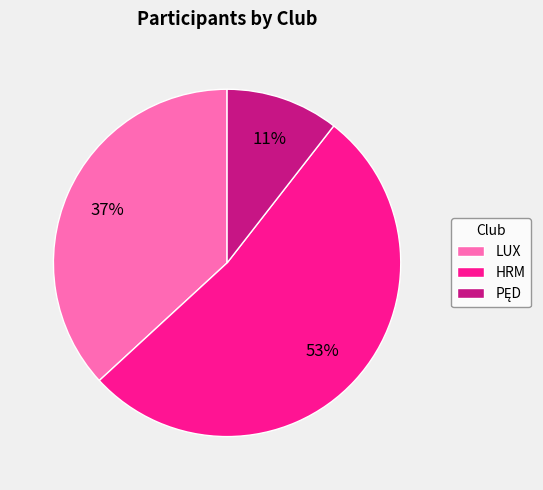

Count the number of slices in the pie.

3